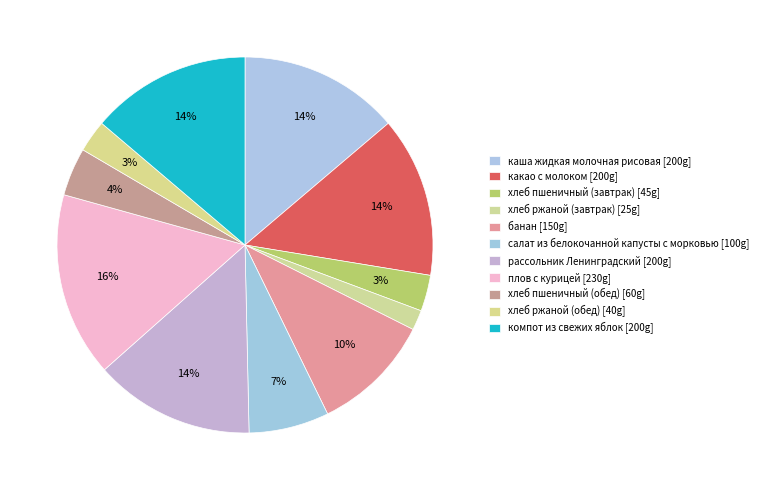

To the nearest percent, what percentage of the pie is компот из свежих яблок?

14%